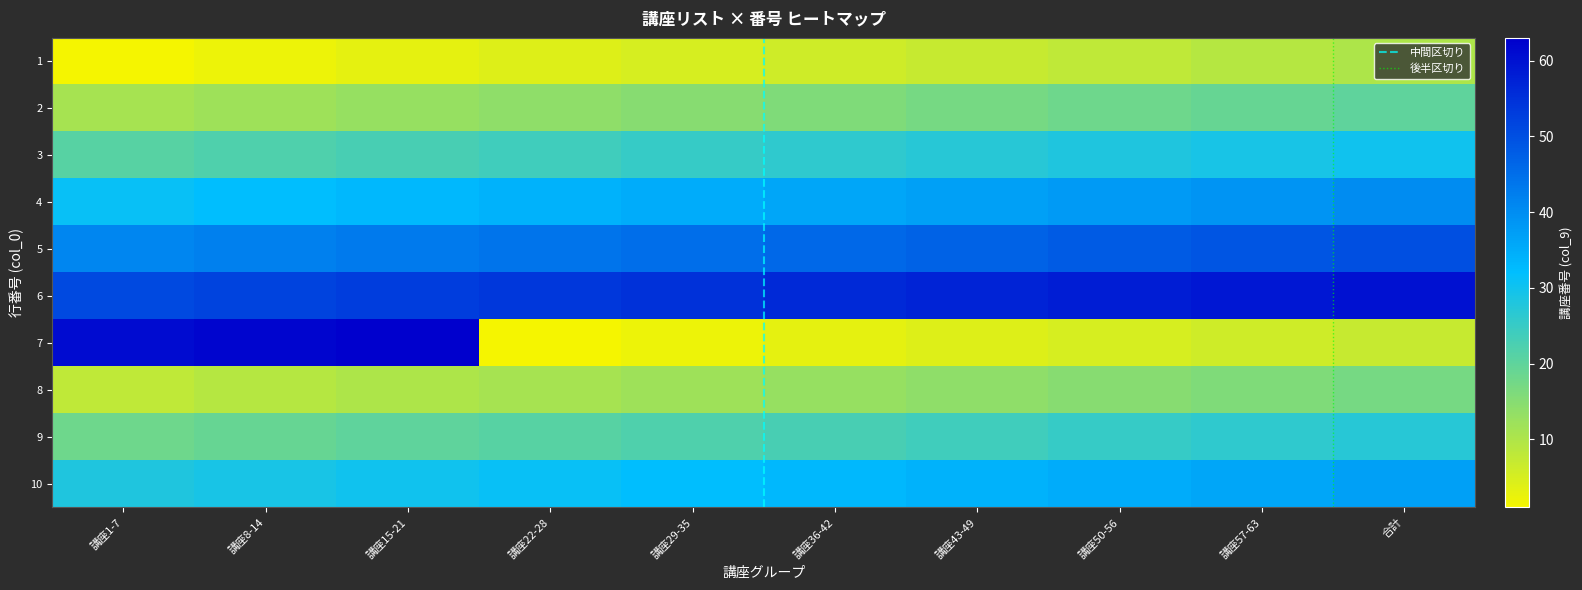

Reading left to right, extract all data points from this chart.

1: 講座1-7=1	講座8-14=2	講座15-21=3	講座22-28=4	講座29-35=5	講座36-42=6	講座43-49=7	講座50-56=8	講座57-63=9	合計=10
2: 講座1-7=11	講座8-14=12	講座15-21=13	講座22-28=14	講座29-35=15	講座36-42=16	講座43-49=17	講座50-56=18	講座57-63=19	合計=20
3: 講座1-7=21	講座8-14=22	講座15-21=23	講座22-28=24	講座29-35=25	講座36-42=26	講座43-49=27	講座50-56=28	講座57-63=29	合計=30
4: 講座1-7=31	講座8-14=32	講座15-21=33	講座22-28=34	講座29-35=35	講座36-42=36	講座43-49=37	講座50-56=38	講座57-63=39	合計=40
5: 講座1-7=41	講座8-14=42	講座15-21=43	講座22-28=44	講座29-35=45	講座36-42=46	講座43-49=47	講座50-56=48	講座57-63=49	合計=50
6: 講座1-7=51	講座8-14=52	講座15-21=53	講座22-28=54	講座29-35=55	講座36-42=56	講座43-49=57	講座50-56=58	講座57-63=59	合計=60
7: 講座1-7=61	講座8-14=62	講座15-21=63	講座22-28=1	講座29-35=2	講座36-42=3	講座43-49=4	講座50-56=5	講座57-63=6	合計=7
8: 講座1-7=8	講座8-14=9	講座15-21=10	講座22-28=11	講座29-35=12	講座36-42=13	講座43-49=14	講座50-56=15	講座57-63=16	合計=17
9: 講座1-7=18	講座8-14=19	講座15-21=20	講座22-28=21	講座29-35=22	講座36-42=23	講座43-49=24	講座50-56=25	講座57-63=26	合計=27
10: 講座1-7=28	講座8-14=29	講座15-21=30	講座22-28=31	講座29-35=32	講座36-42=33	講座43-49=34	講座50-56=35	講座57-63=36	合計=37